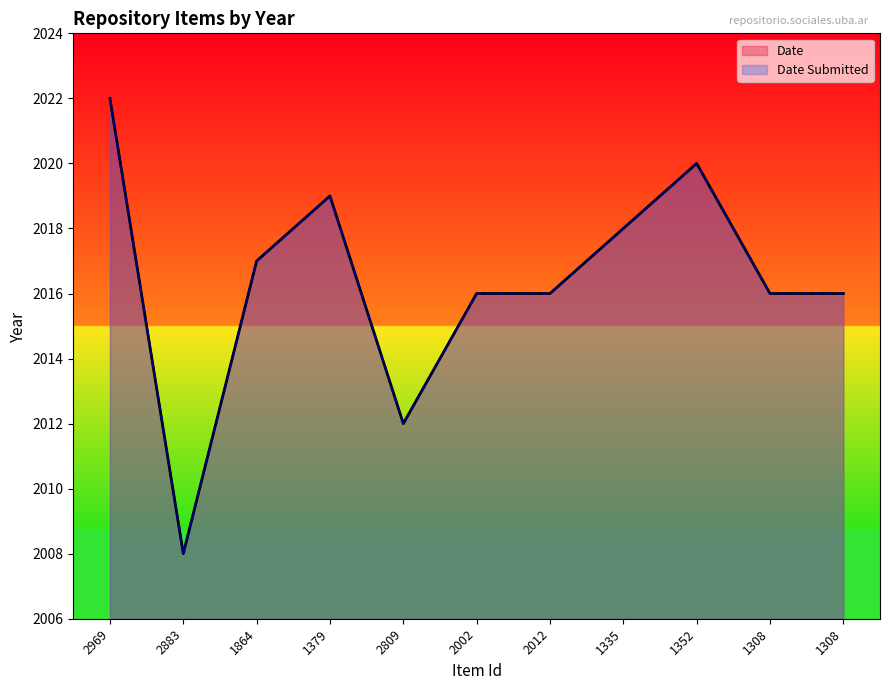

True or false: Date has a value of 660 at 2969.

False